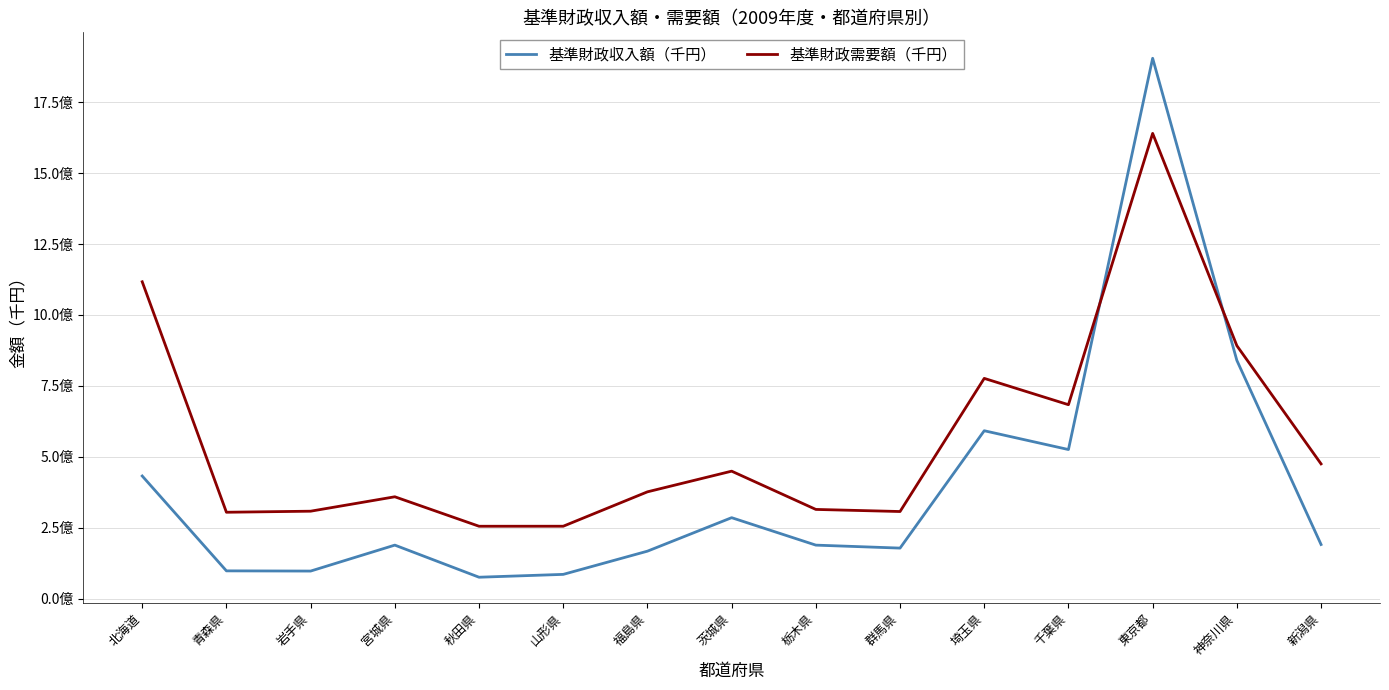

What are all the series names shown in the legend?

基準財政収入額（千円）, 基準財政需要額（千円）